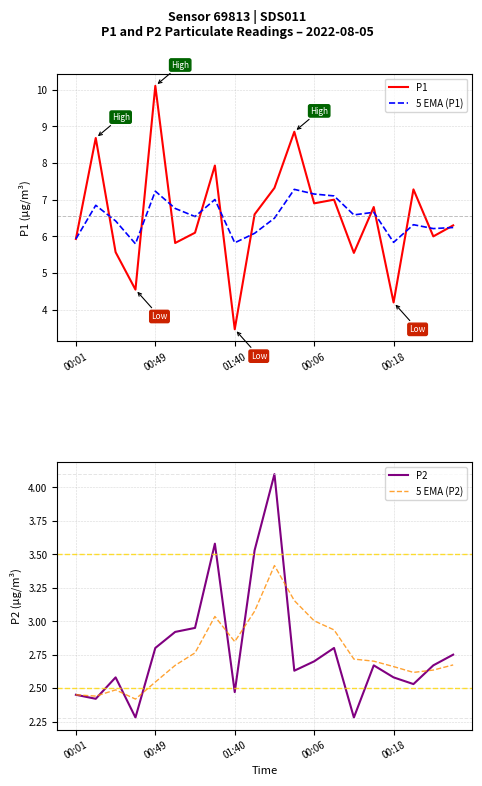

At which label does P1 reach its peak?

00:49